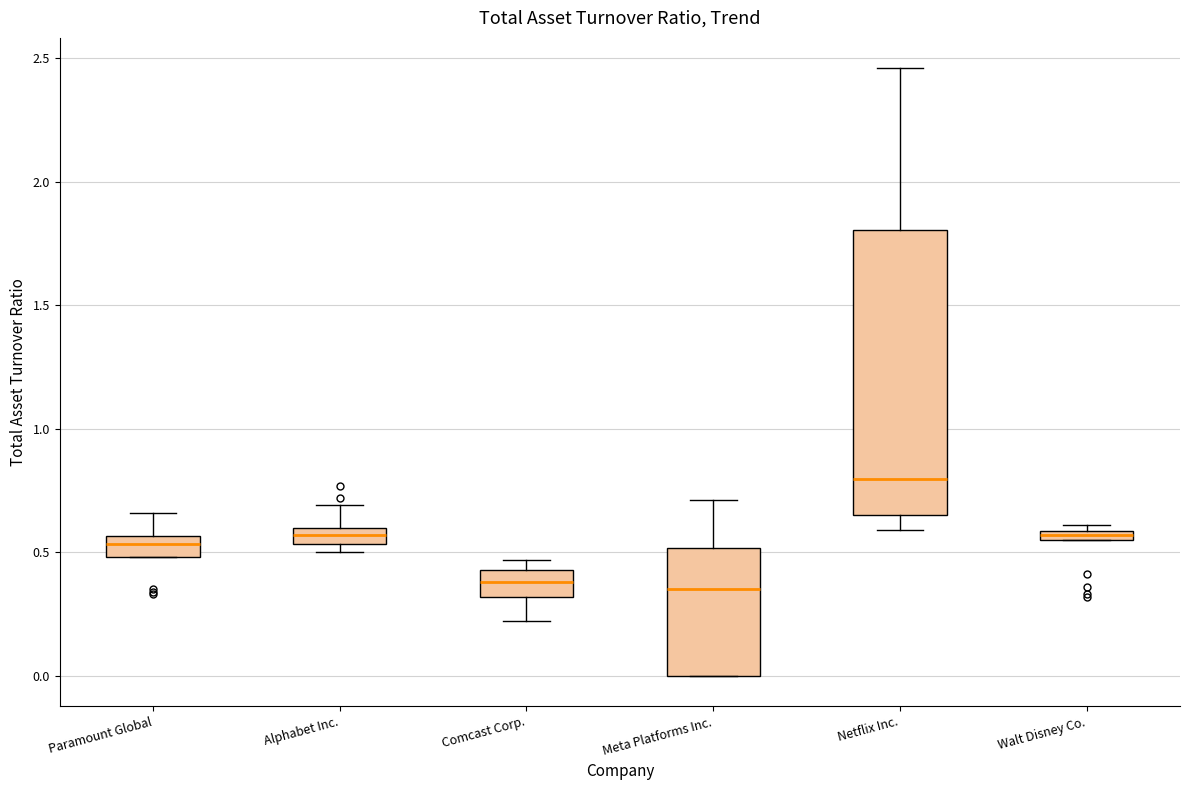

Comparing the boxes themselves (not the whiskers), which one is the tallest?

Netflix Inc.